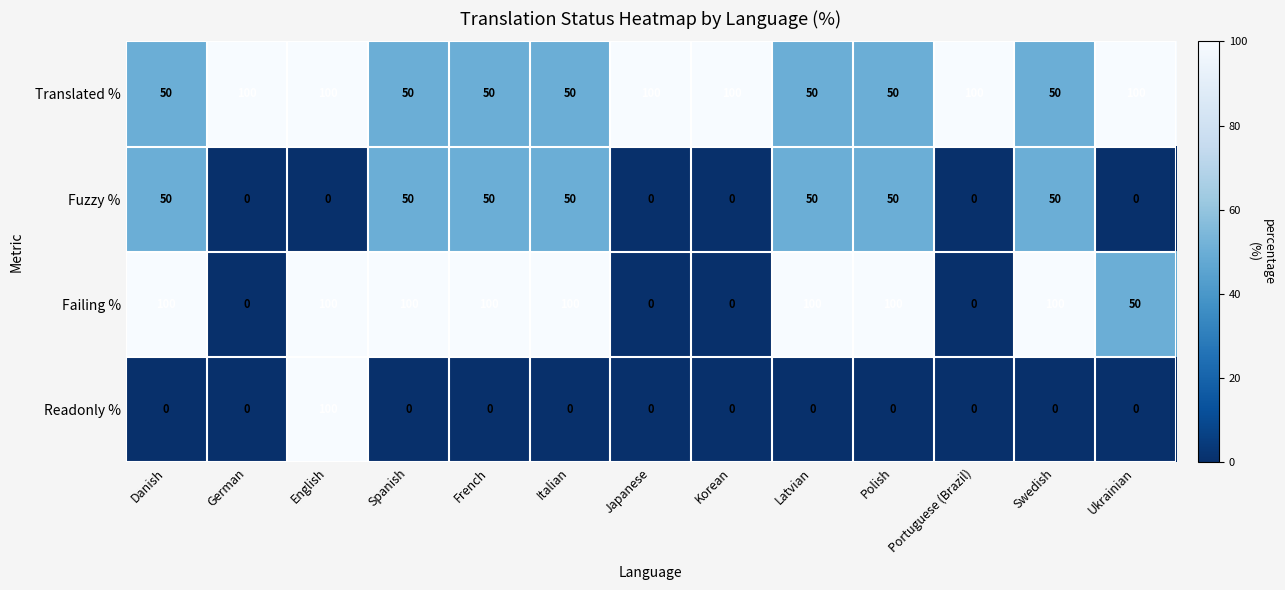

At how many categories does at least one series exceed 86?

13